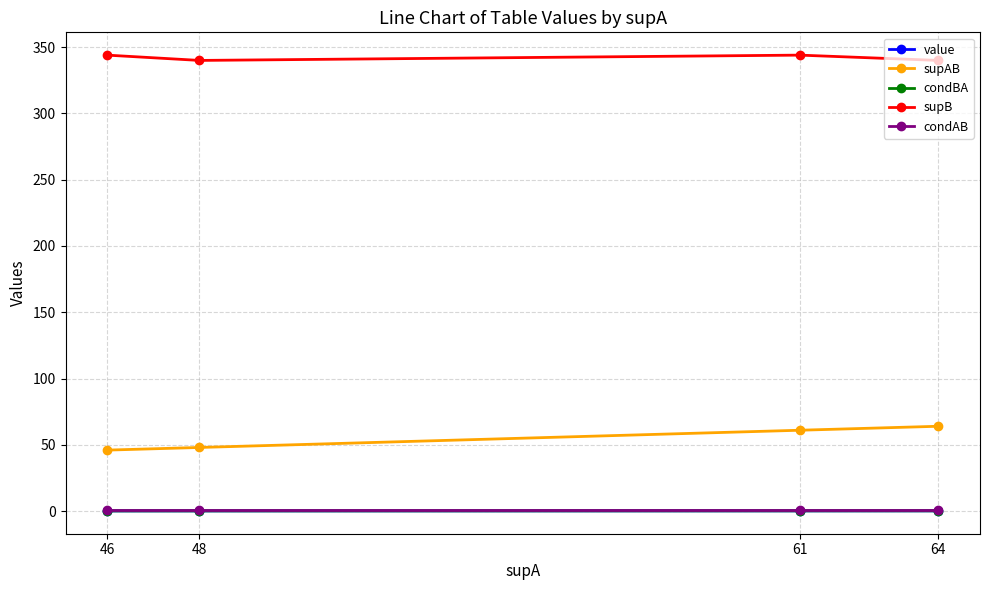

True or false: condBA and condAB cross at least once.

False